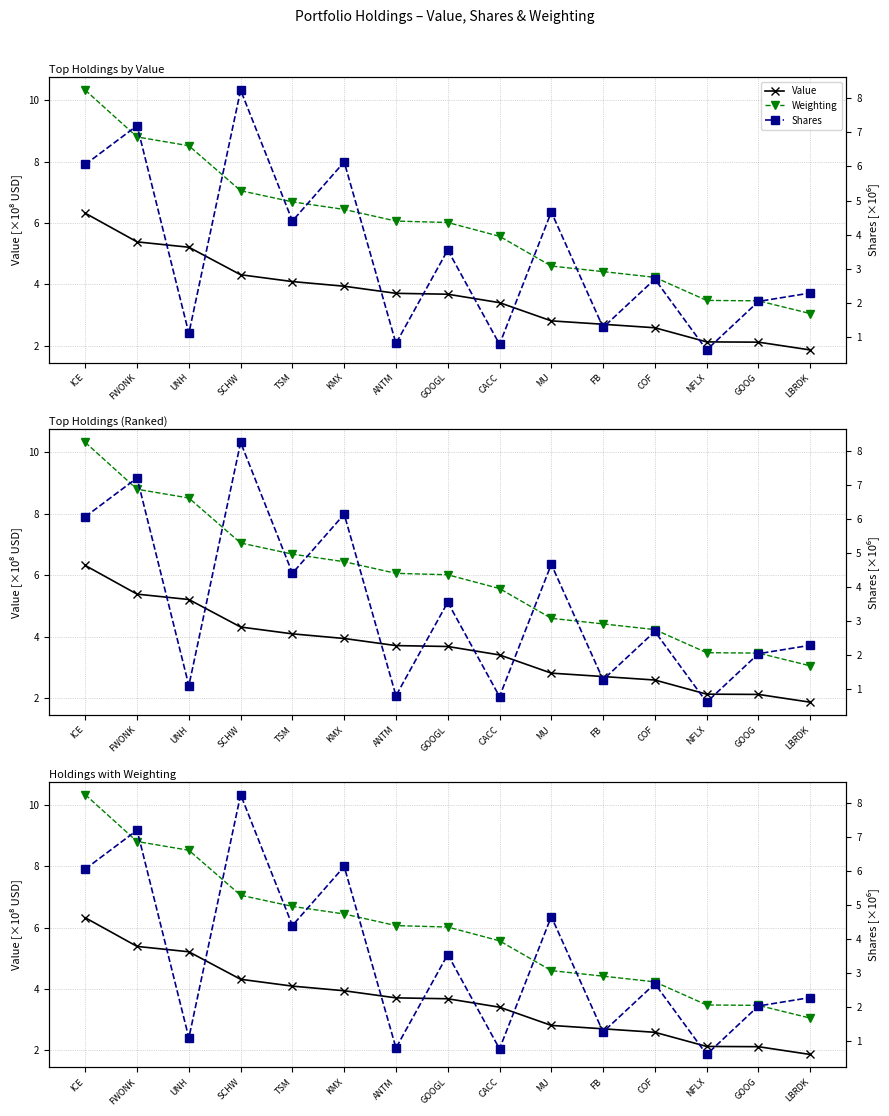

What is the difference between the Shares values at ANTM and GOOG?

1.2